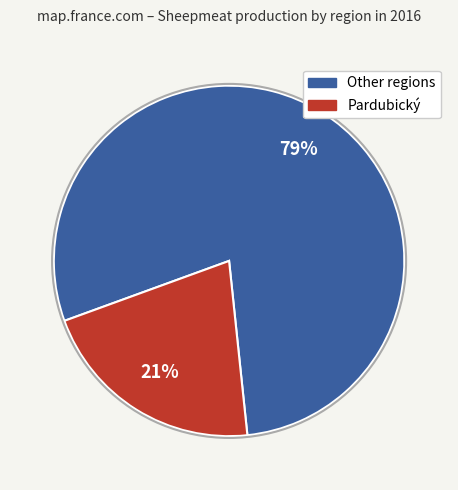

Is there a majority slice in this chart?

Yes